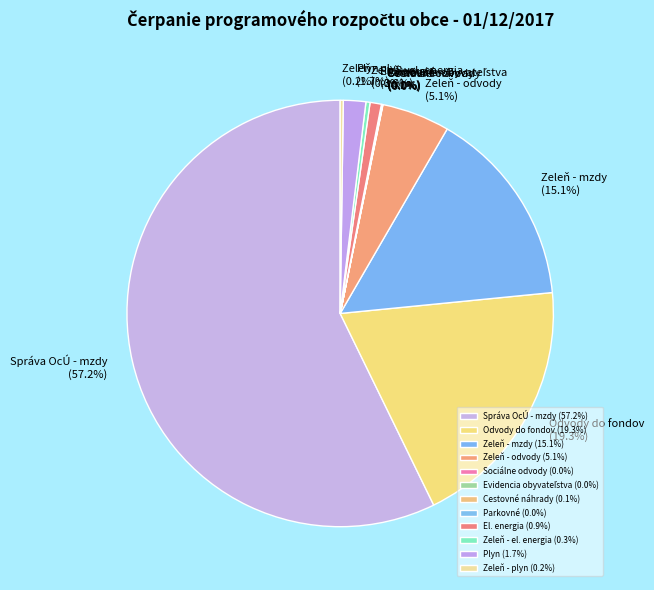

Which slice is the largest?

Správa OcÚ - mzdy